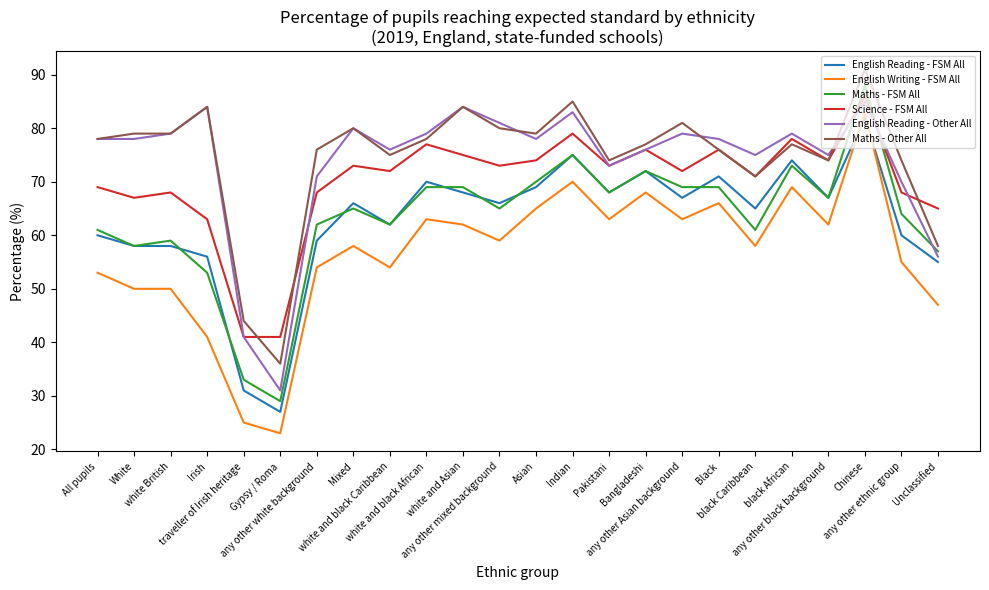

What is the minimum value for English Writing - FSM All?

23